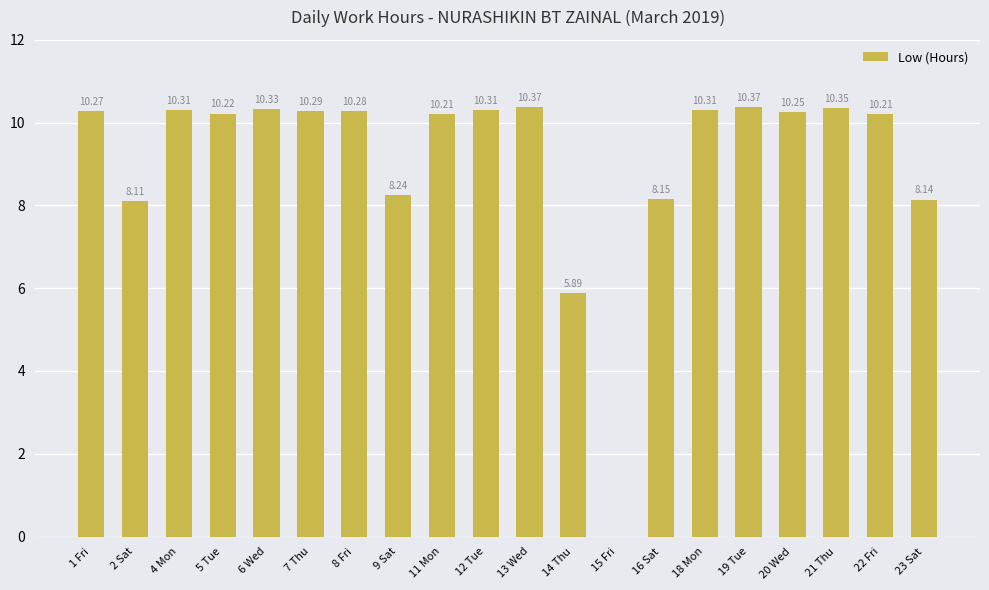

True or false: the data shows 17.7 at 7 Thu.

False